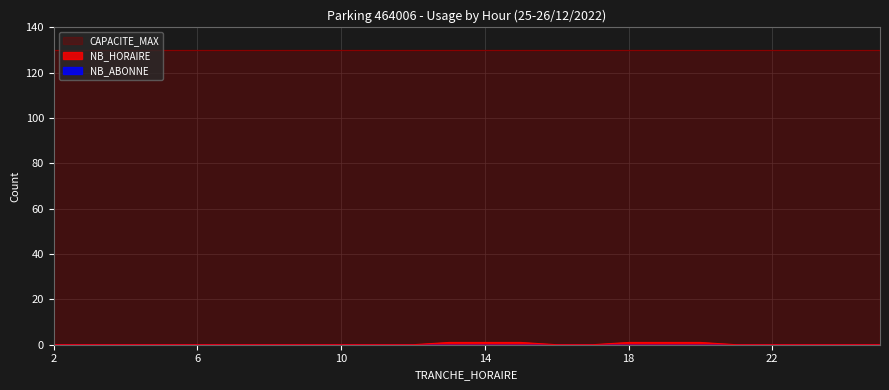

What is the sum of all NB_HORAIRE values?

6